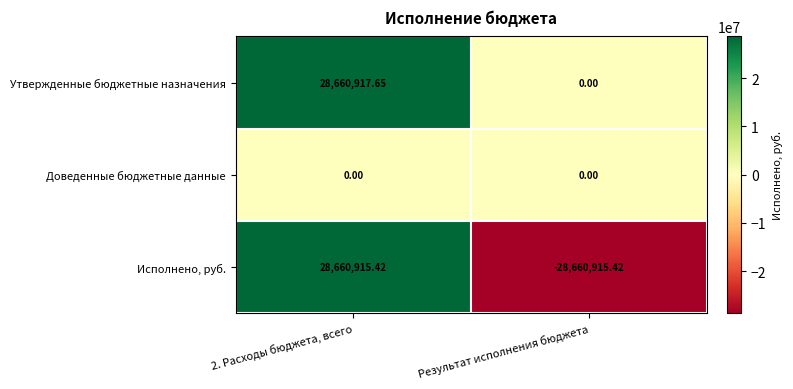

Between 2. Расходы бюджета, всего and Результат исполнения бюджета, which series saw the biggest shift?

Исполнено, руб.